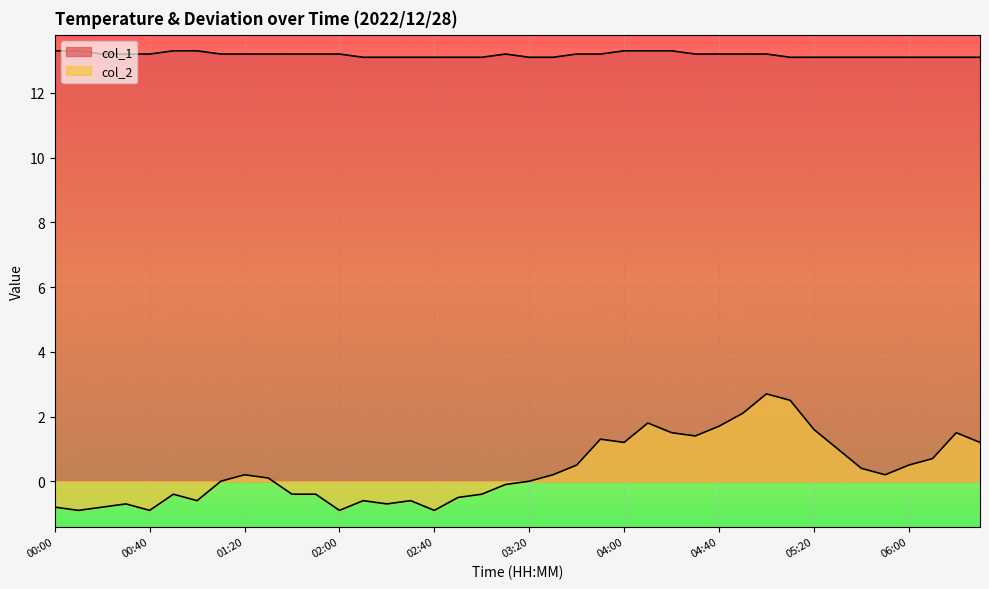

Count the number of categories in the chart.

40